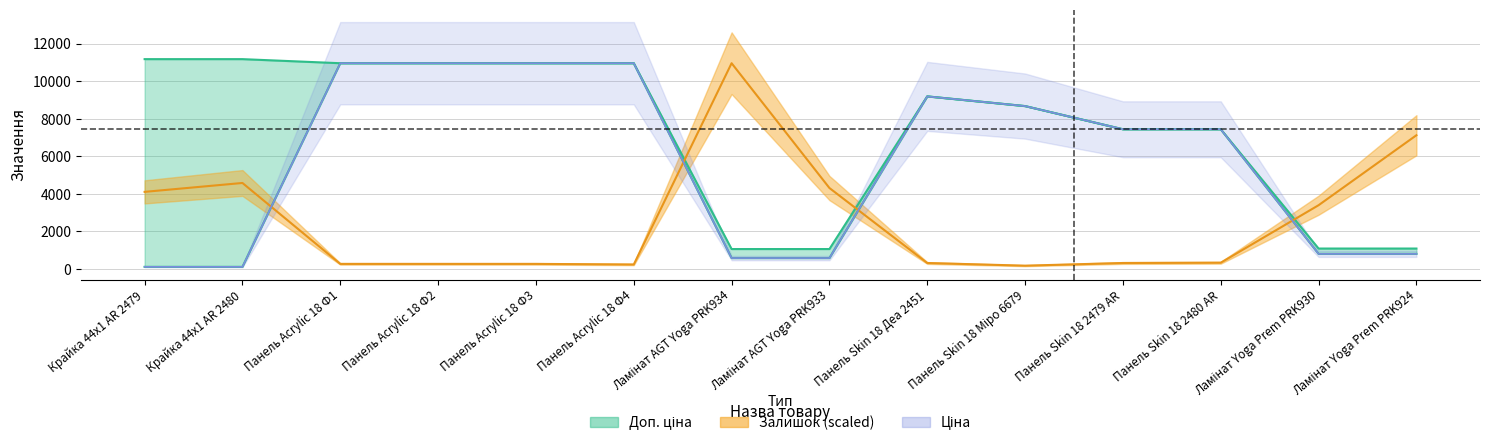

What is the difference between the Доп. ціна values at Панель Acrylic 18 Ф4 and Панель Skin 18 Міро 6679?

2284.9